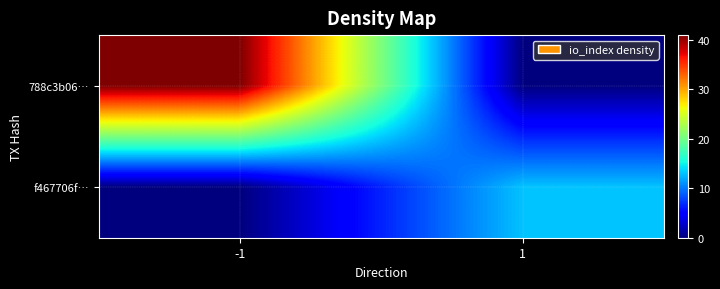

What is the difference between the highest and lowest values at 1?

13